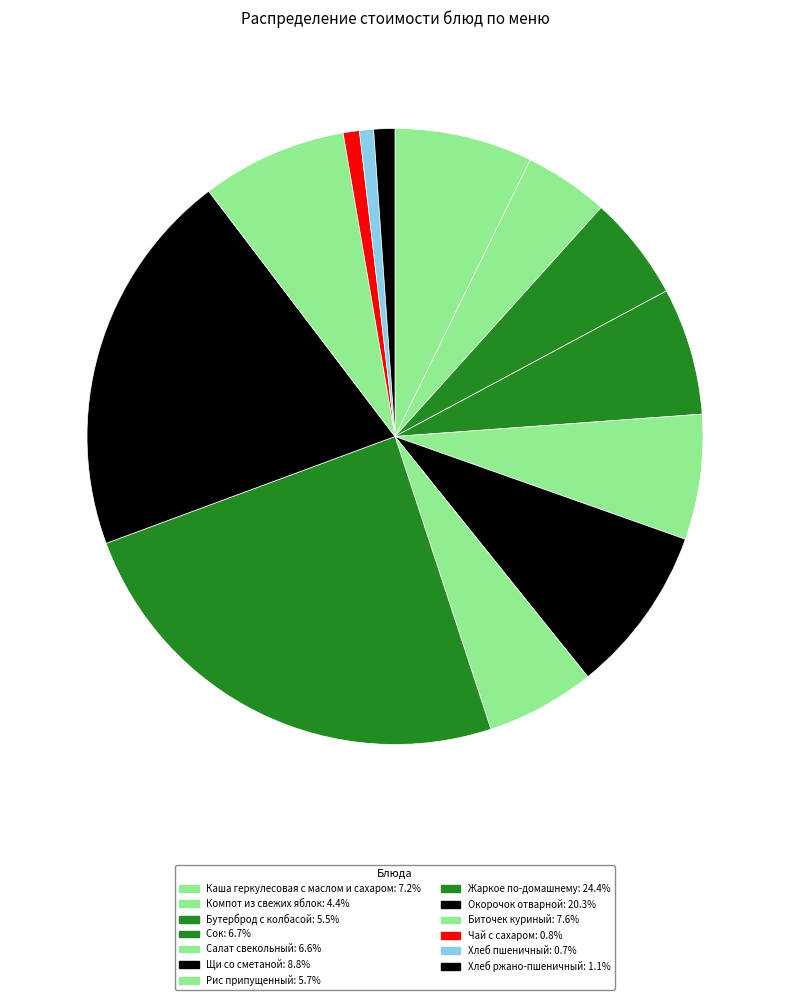

Which has a higher value, Чай с сахаром or Хлеб пшеничный?

Чай с сахаром